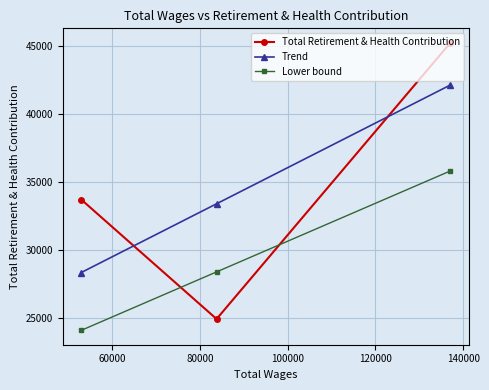

What is the average value of the Trend series?

34630.0